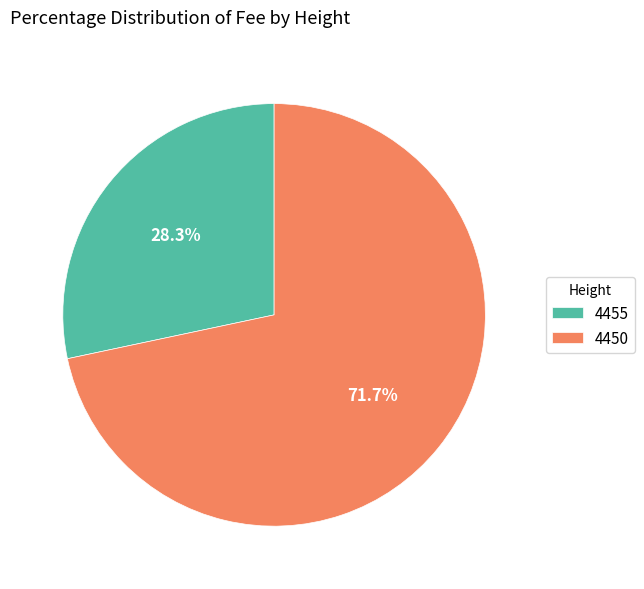

True or false: 4450 accounts for 58% of the total.

False